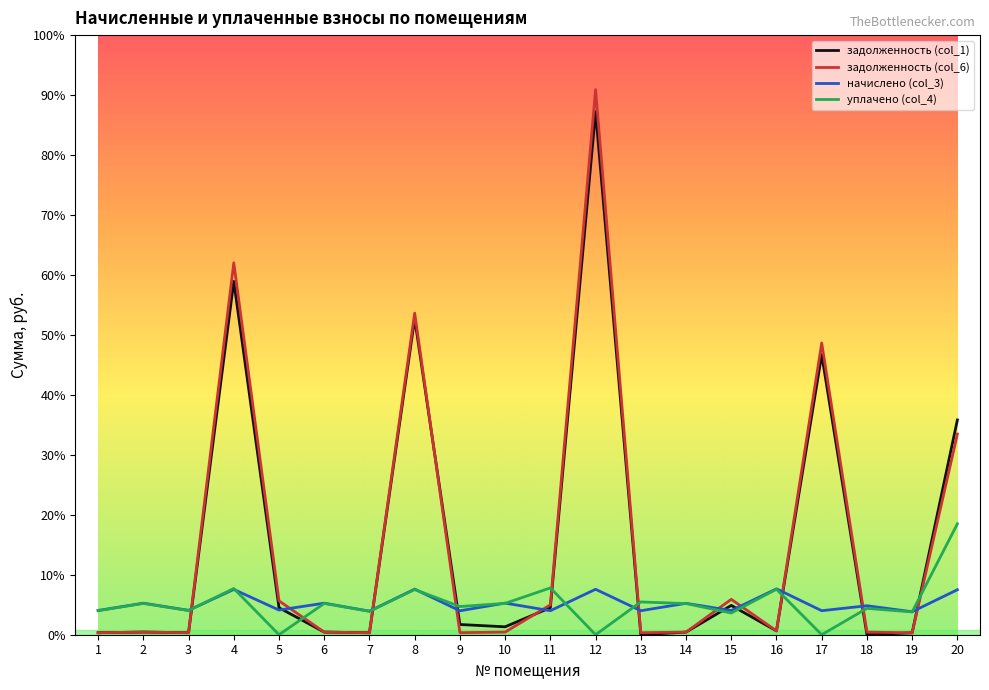

What is the highest value of the уплачено (col_4) series?

12000.0